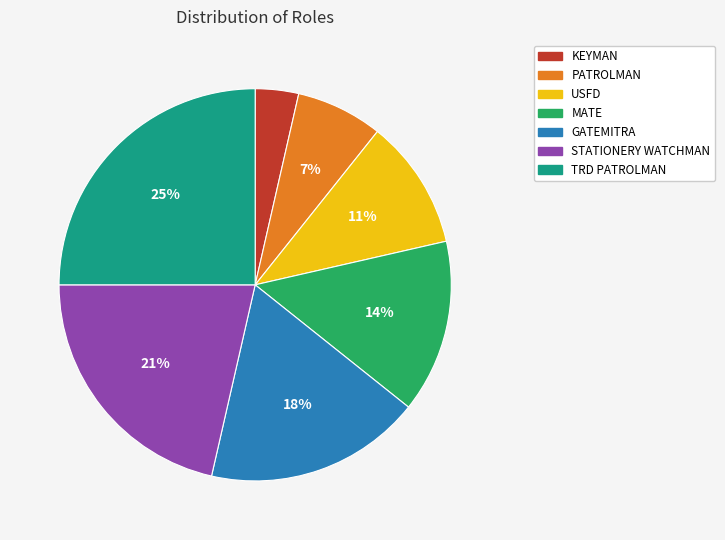

Which has a higher value, USFD or GATEMITRA?

GATEMITRA